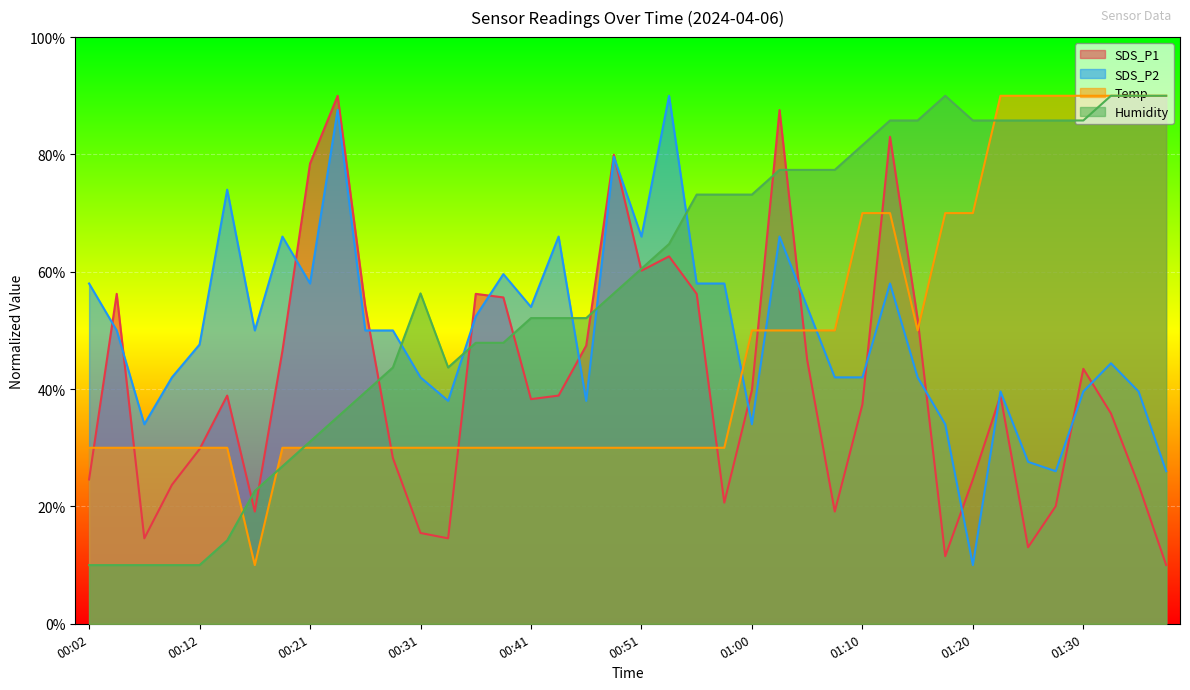

What are all the series names shown in the legend?

SDS_P1, SDS_P2, Temp, Humidity